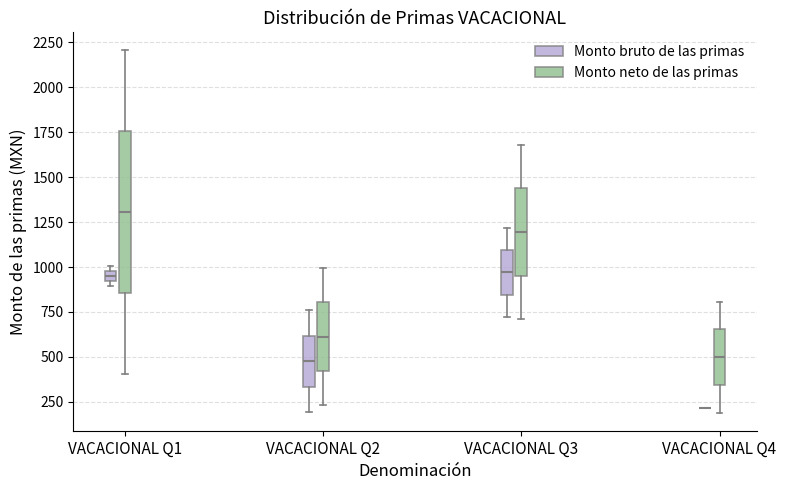

Comparing the boxes themselves (not the whiskers), which one is the tallest?

VACACIONAL Q1 (Monto neto de las primas)